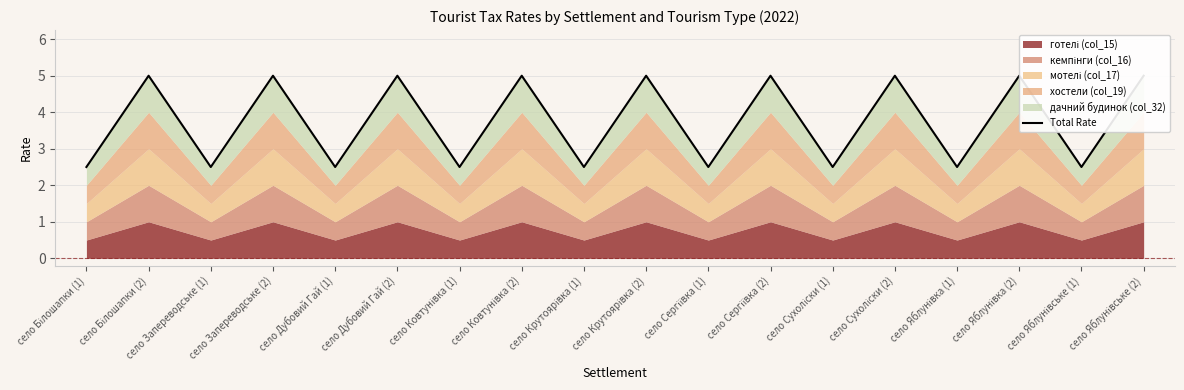

Reading right to left, transcribe all the data shown in this chart.

село Яблунівське (2)=5.0	село Яблунівське (1)=2.5	село Яблунівка (2)=5.0	село Яблунівка (1)=2.5	село Сухоліски (2)=5.0	село Сухоліски (1)=2.5	село Сергіївка (2)=5.0	село Сергіївка (1)=2.5	село Крутоярівка (2)=5.0	село Крутоярівка (1)=2.5	село Ковтунівка (2)=5.0	село Ковтунівка (1)=2.5	село Дубовий Гай (2)=5.0	село Дубовий Гай (1)=2.5	село Запереводське (2)=5.0	село Запереводське (1)=2.5	село Білошапки (2)=5.0	село Білошапки (1)=2.5